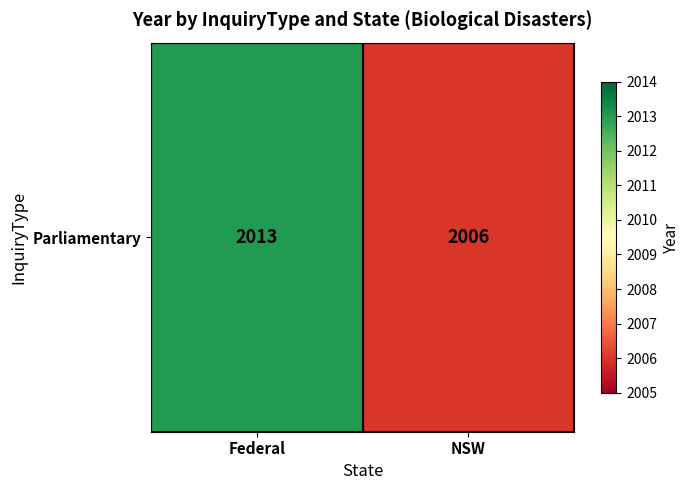

What is the difference between the values at Federal and NSW?

7